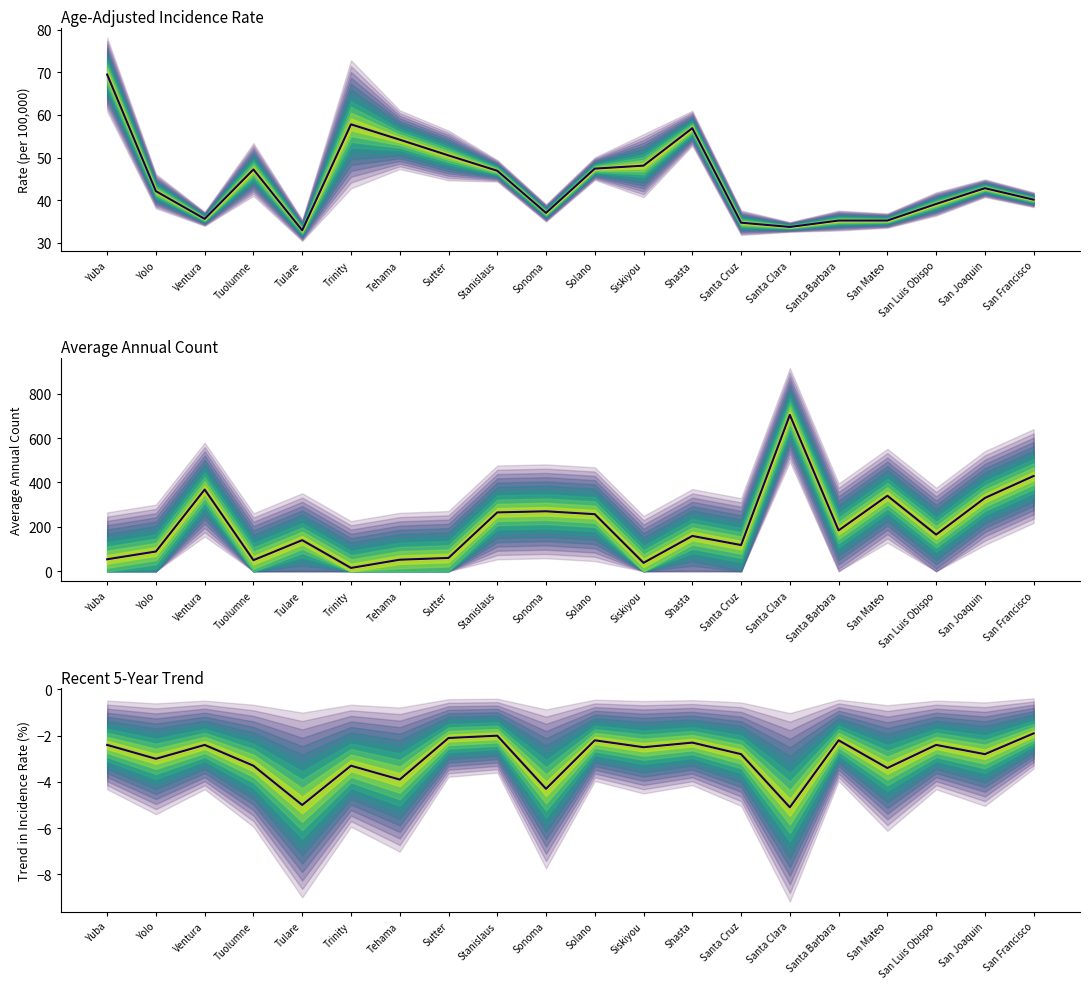

List the series in order of their overall mean, highest first.

Average Annual Count, Age-Adjusted Rate, Recent 5-Year Trend